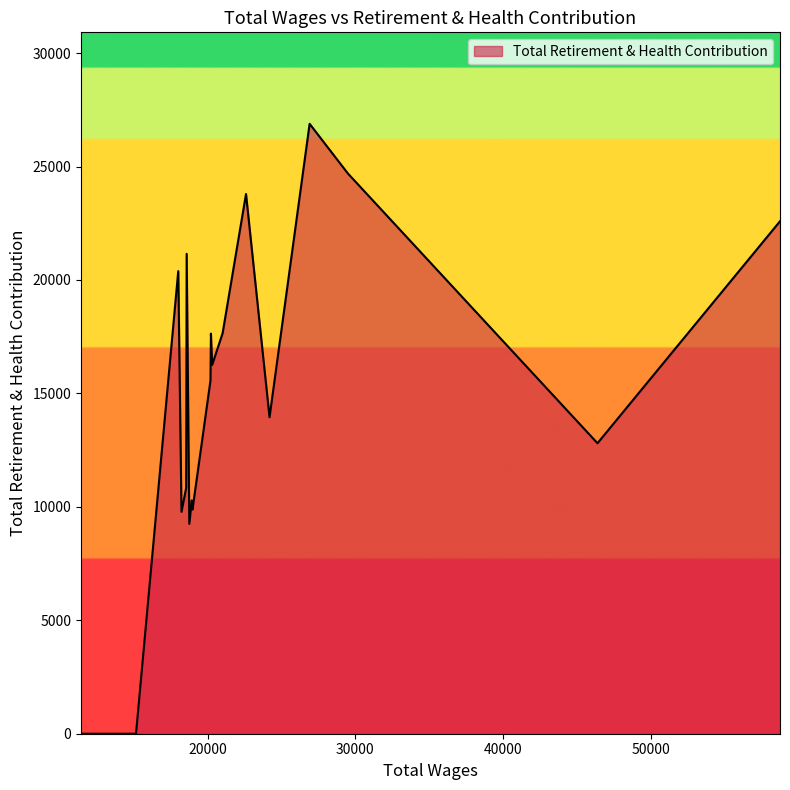

What is the difference between the maximum and minimum values?

26882